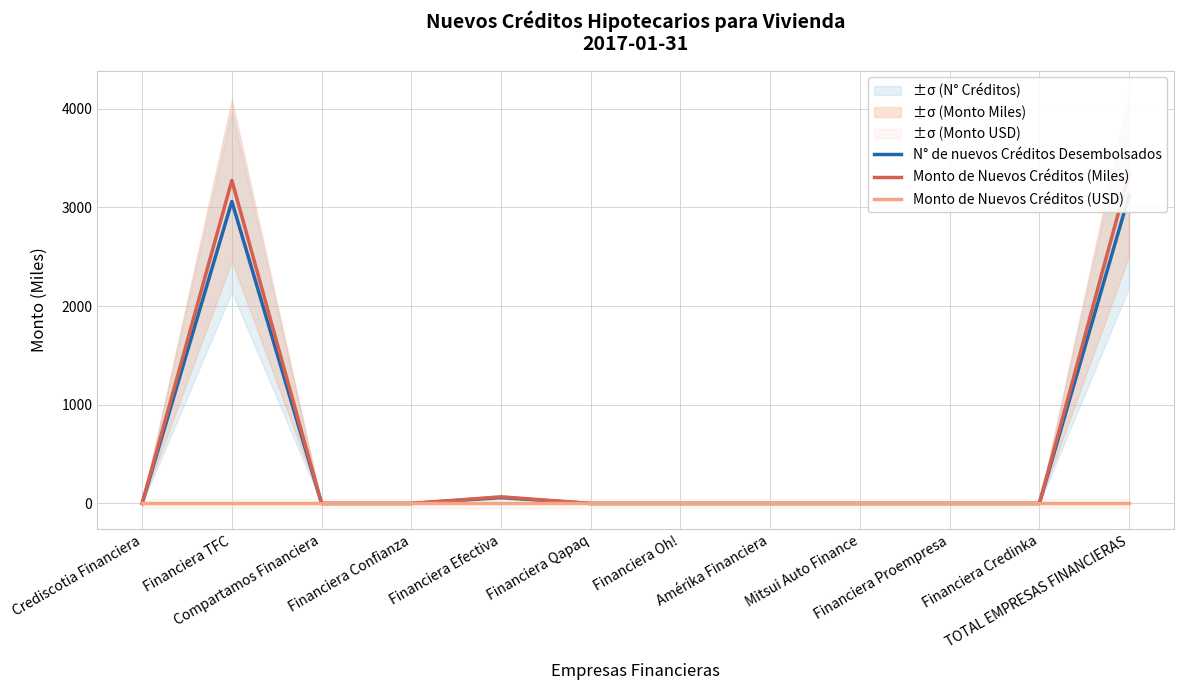

What are all the series names shown in the legend?

N° de nuevos Créditos Desembolsados, Monto de Nuevos Créditos (Miles), Monto de Nuevos Créditos (USD)